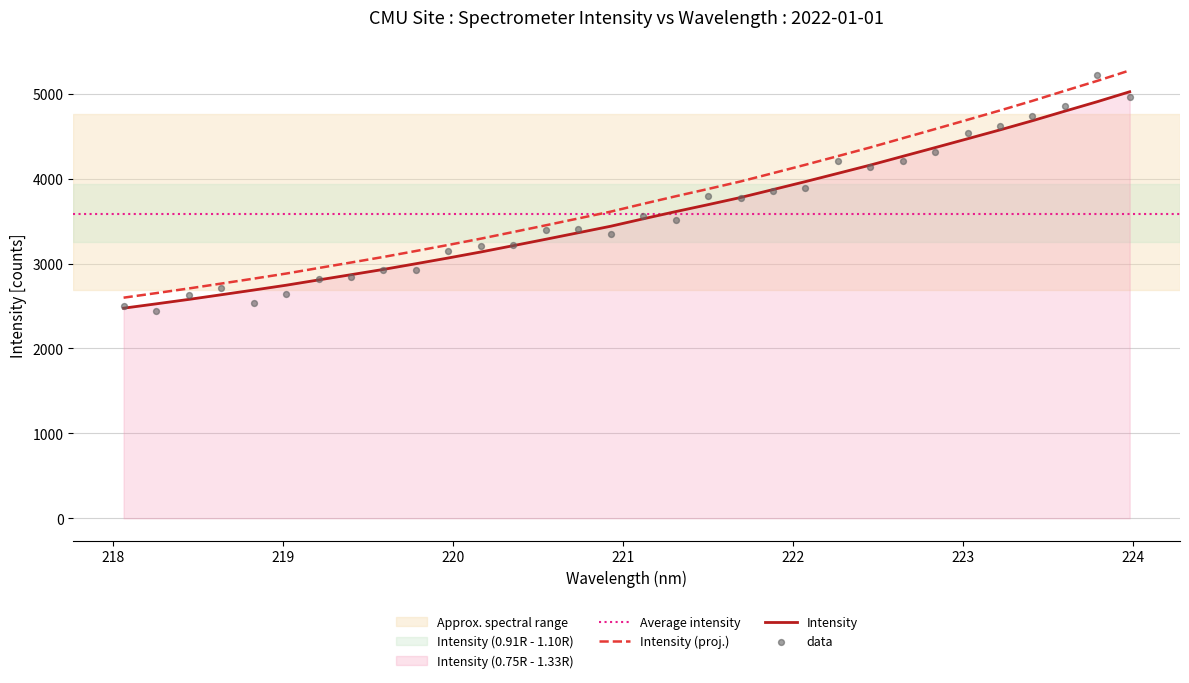

Approximately how many times larger is the value at 221.6902 compared to 221.1174?

1.1